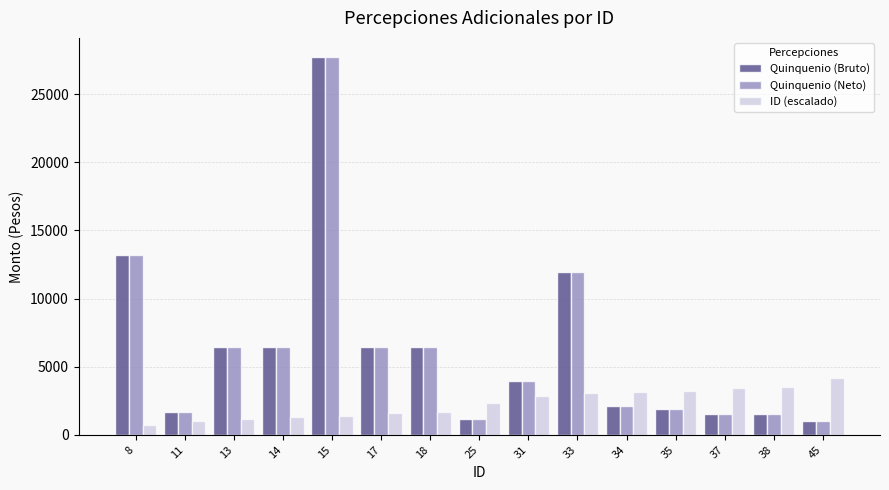

What is the difference between the second highest and second lowest values in the Quinquenio (Bruto) series?

12041.3